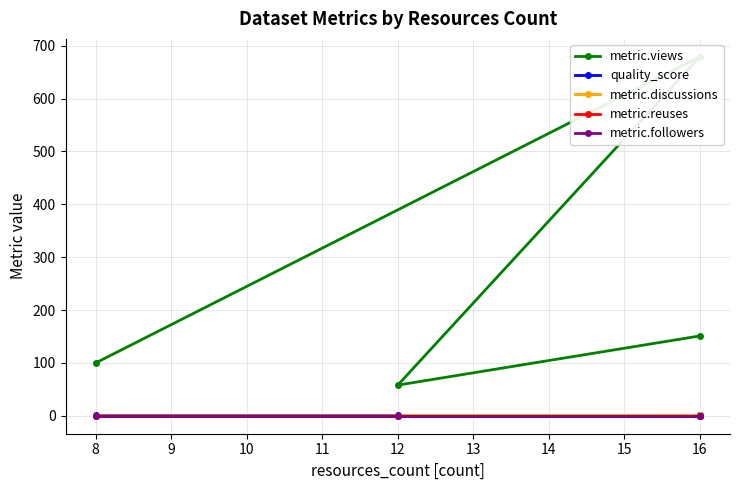

What is the difference between the maximum and minimum values in the metric.discussions series?

1.0